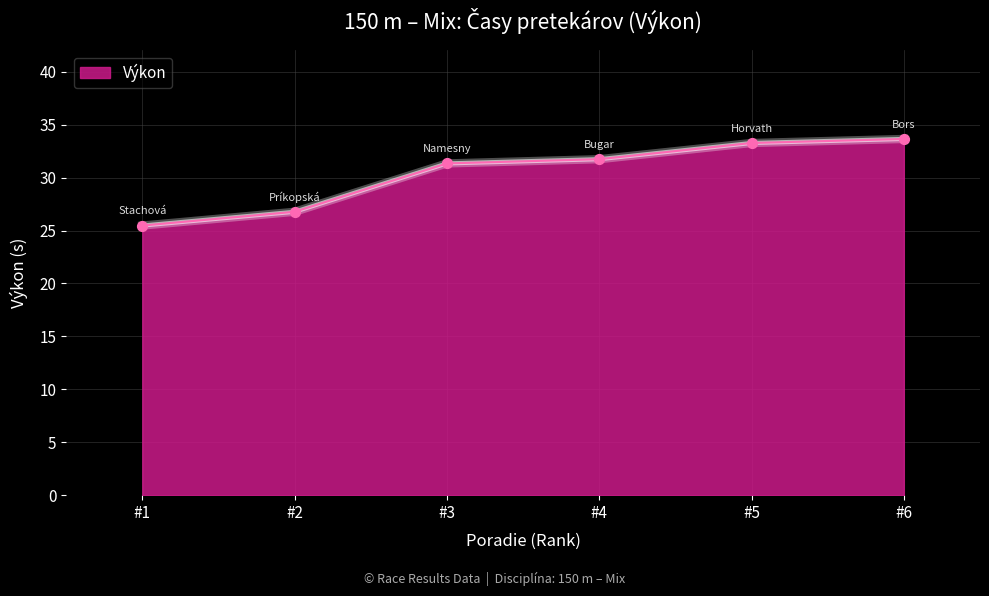

What is the ratio of the value at #3 to the value at #2?

1.2